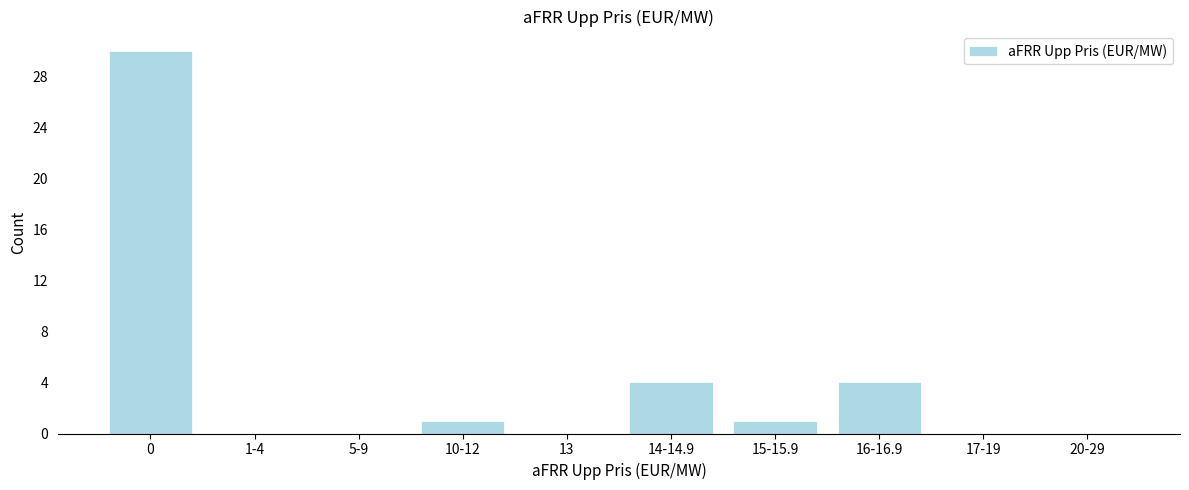

Reading right to left, transcribe all the data shown in this chart.

20-29=0	17-19=0	16-16.9=4	15-15.9=1	14-14.9=4	13=0	10-12=1	5-9=0	1-4=0	0=30